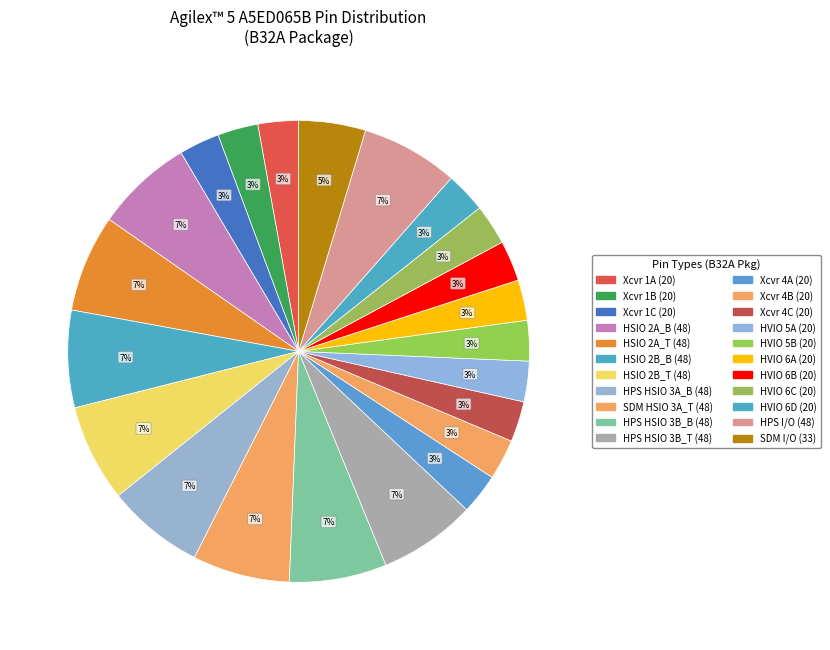

Does any single category account for the majority?

No